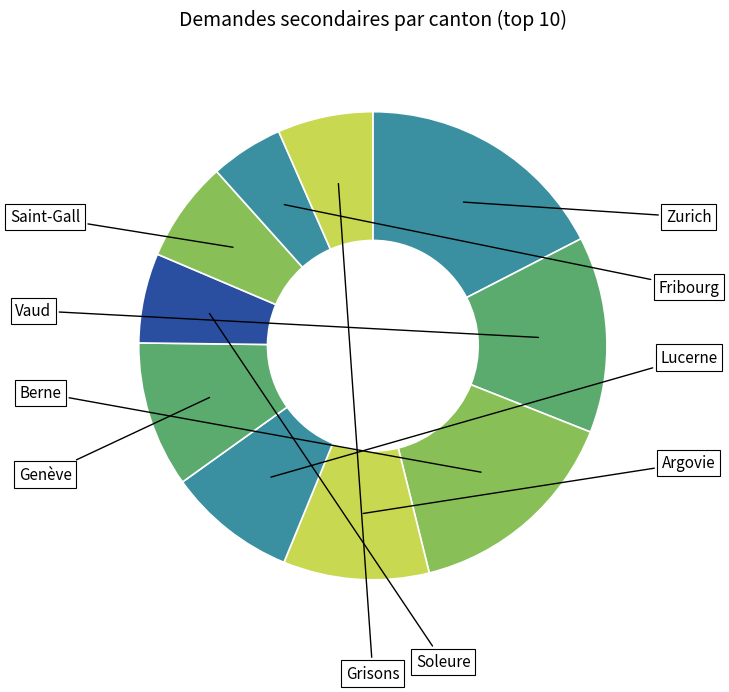

Count the number of slices in the pie.

10